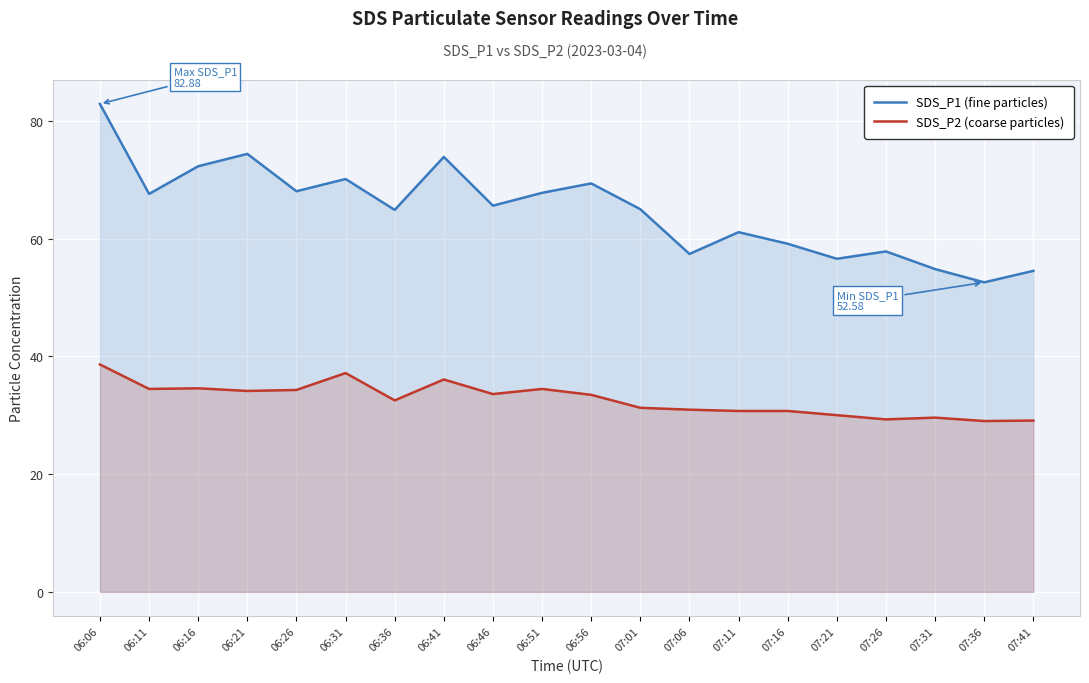

What is the minimum value shown in the chart?

29.0